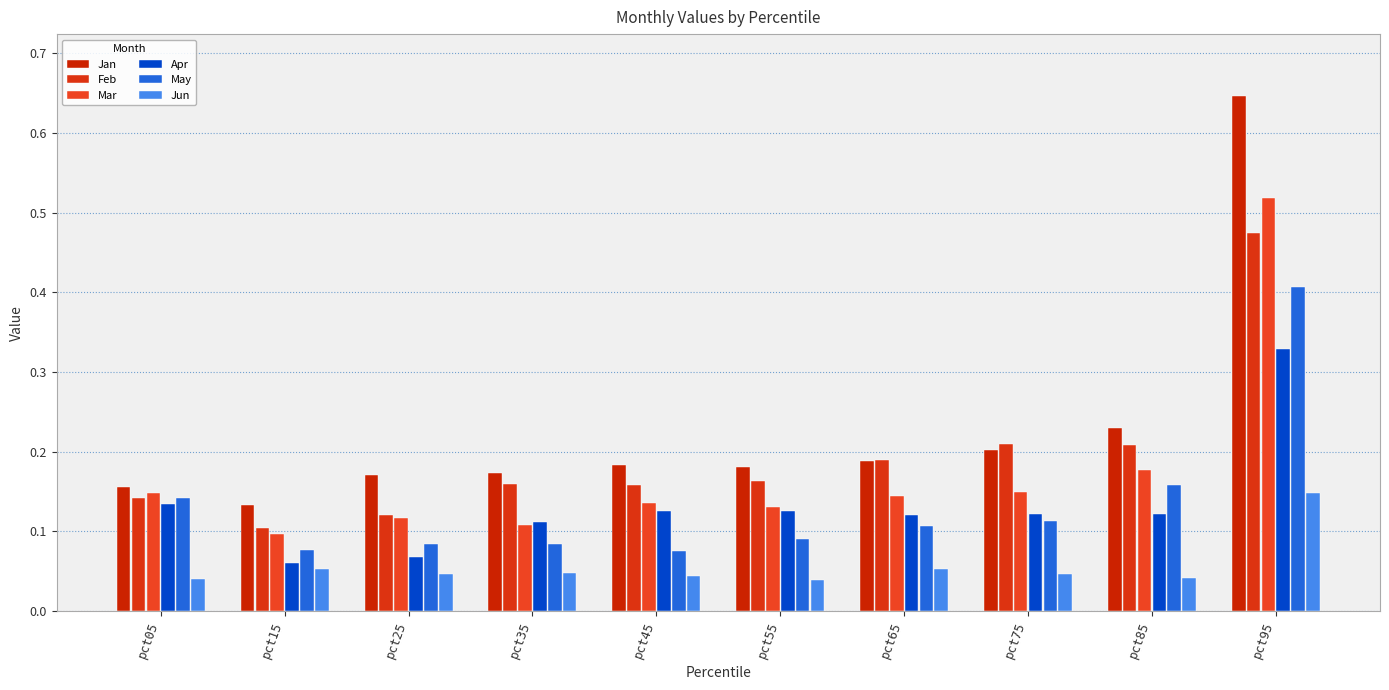

What are all the series names shown in the legend?

Jan, Feb, Mar, Apr, May, Jun